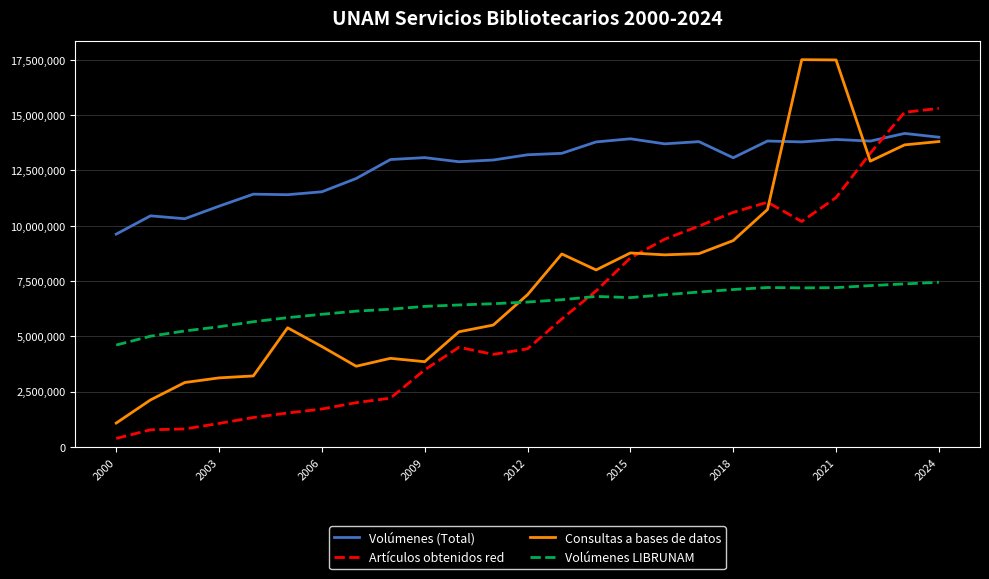

Which series has the widest spread of values?

Consultas a bases de datos